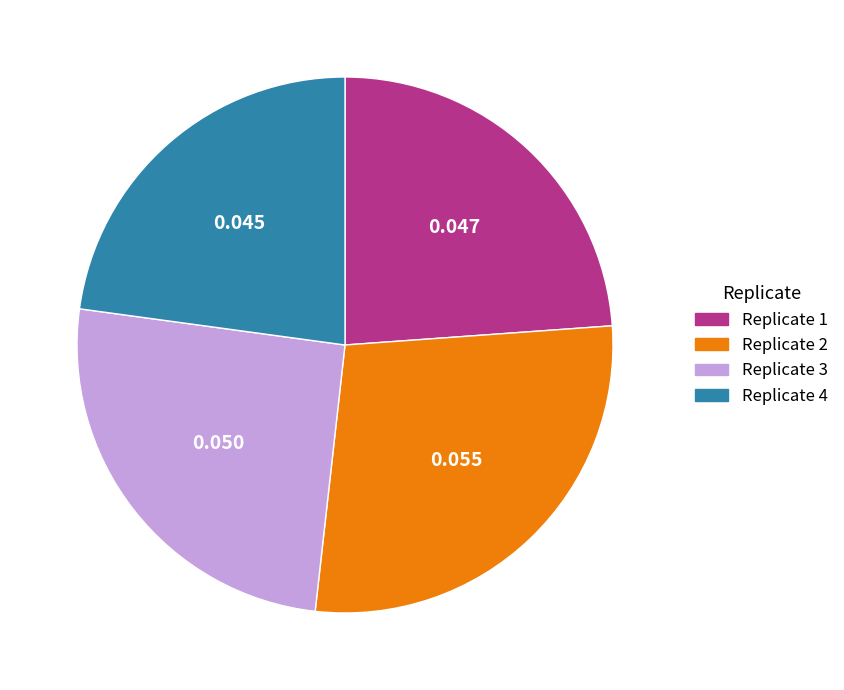

What is the largest slice in the pie chart?

Replicate 2